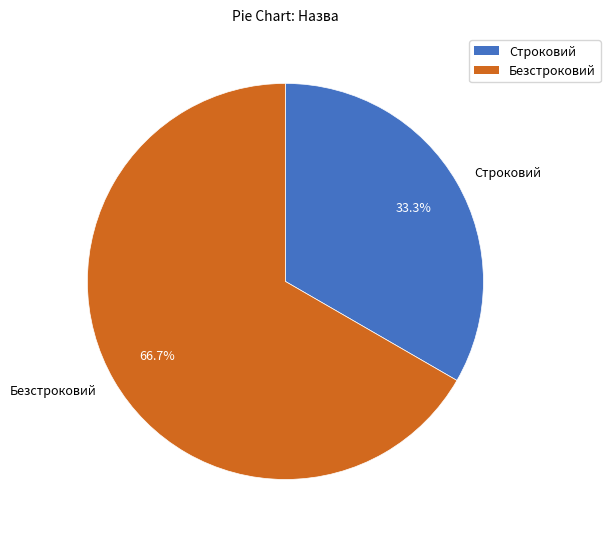

Between Безстроковий and Строковий, which is larger?

Безстроковий